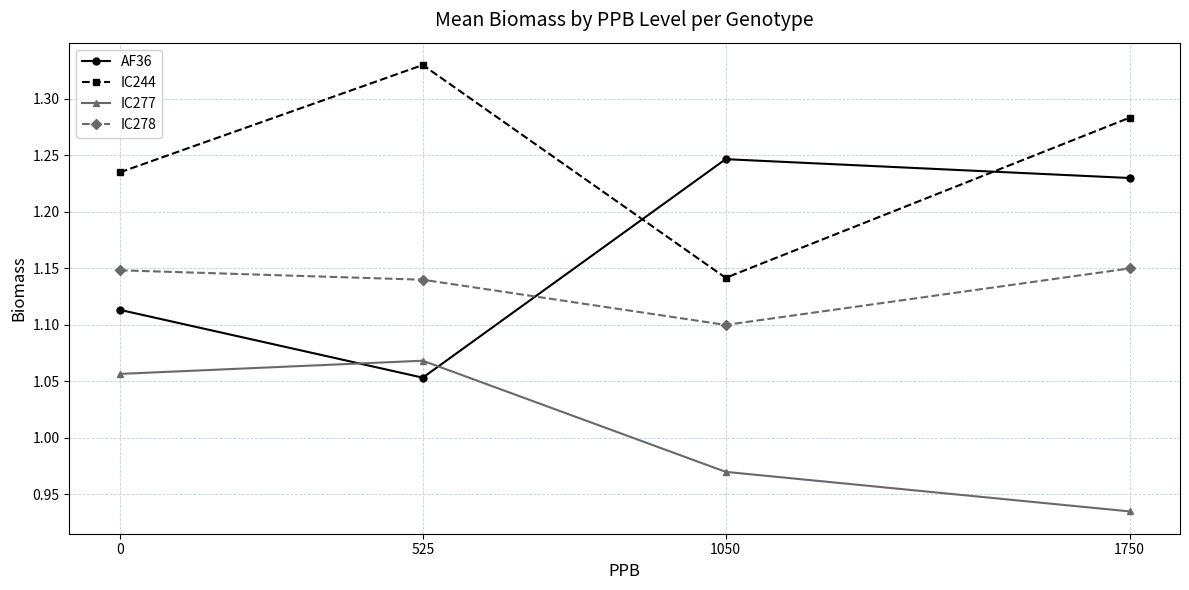

True or false: IC277 and IC244 cross at least once.

False